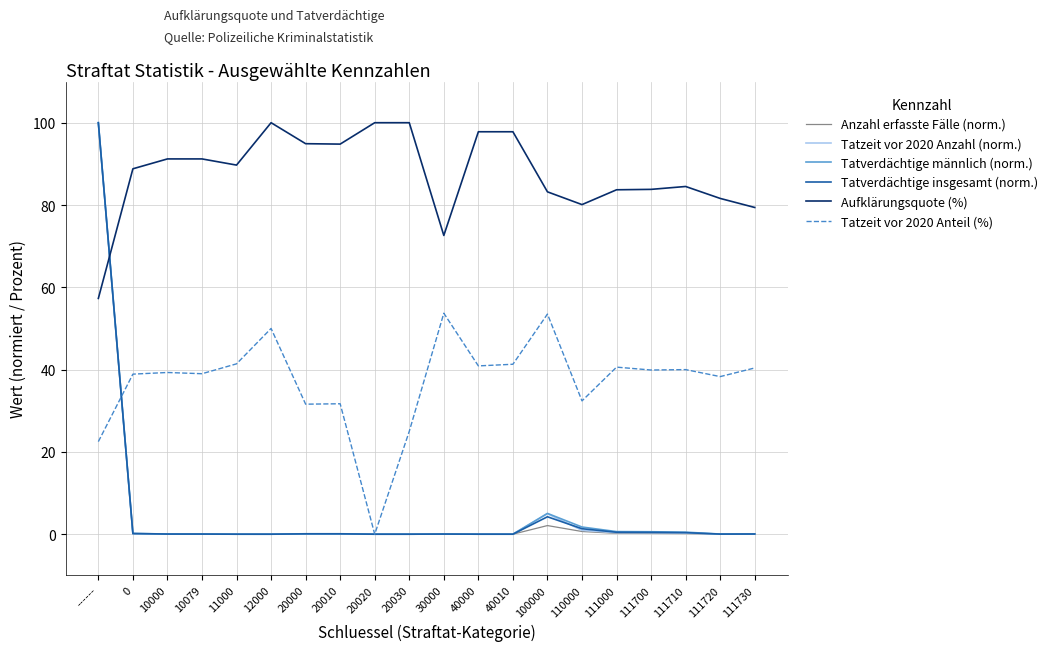

What is the sum of the Aufklärungsquote (%) values at 30000 and 40000?

170.4